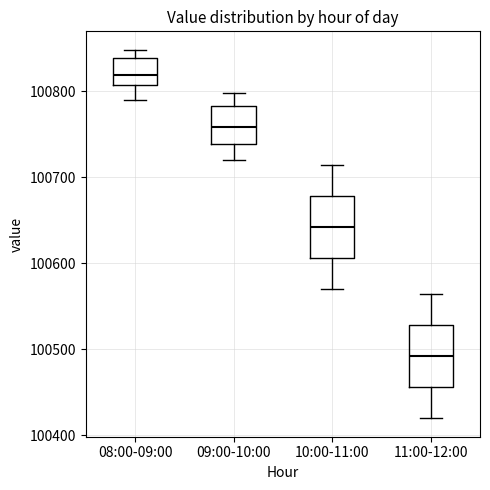

Reading left to right, read every box against the y-axis: the position of its median line, the range the box covers, and the ends of its whiskers. The values are not printed on the chart, so give them approximately, as read against the axis.

08:00-09:00: median 100820, box 100810 to 100840, whiskers 100790 to 100850
09:00-10:00: median 100760, box 100740 to 100780, whiskers 100720 to 100800
10:00-11:00: median 100640, box 100610 to 100680, whiskers 100570 to 100720
11:00-12:00: median 100490, box 100460 to 100530, whiskers 100420 to 100570